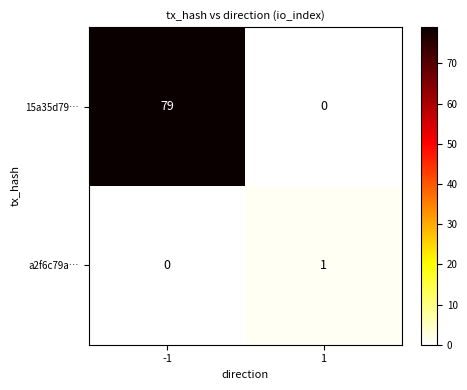

At which category is the sum across all series the highest?

-1